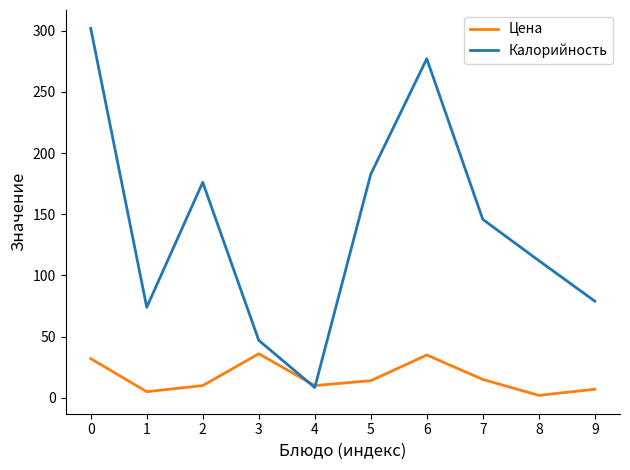

List the series in order of their peak value, highest first.

Калорийность, Цена